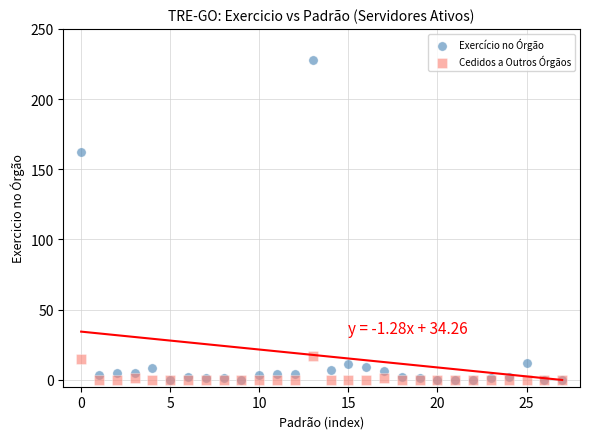

Across all series, what Y value is closest to 114?

162